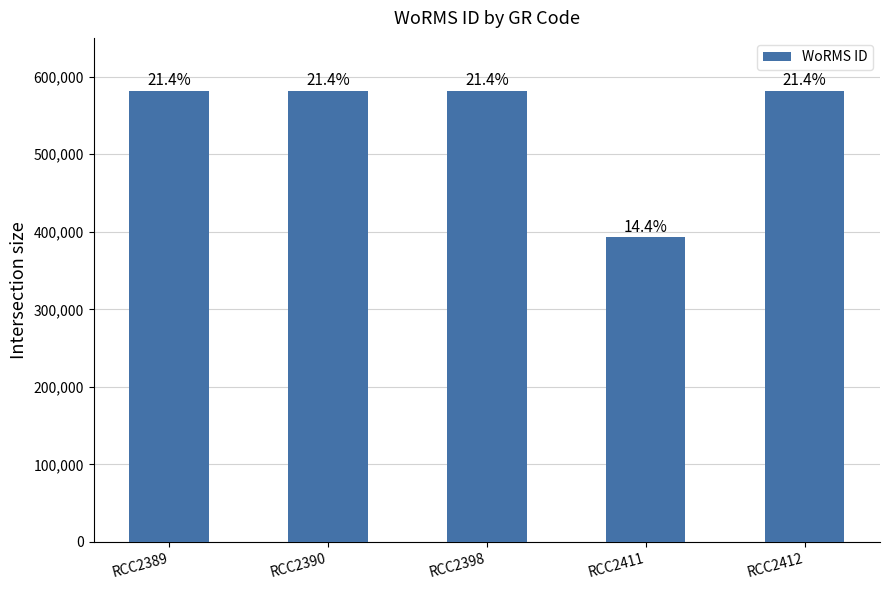

Reading right to left, what are all the values shown in this chart?

RCC2412=582135	RCC2411=393087	RCC2398=582135	RCC2390=582135	RCC2389=582135